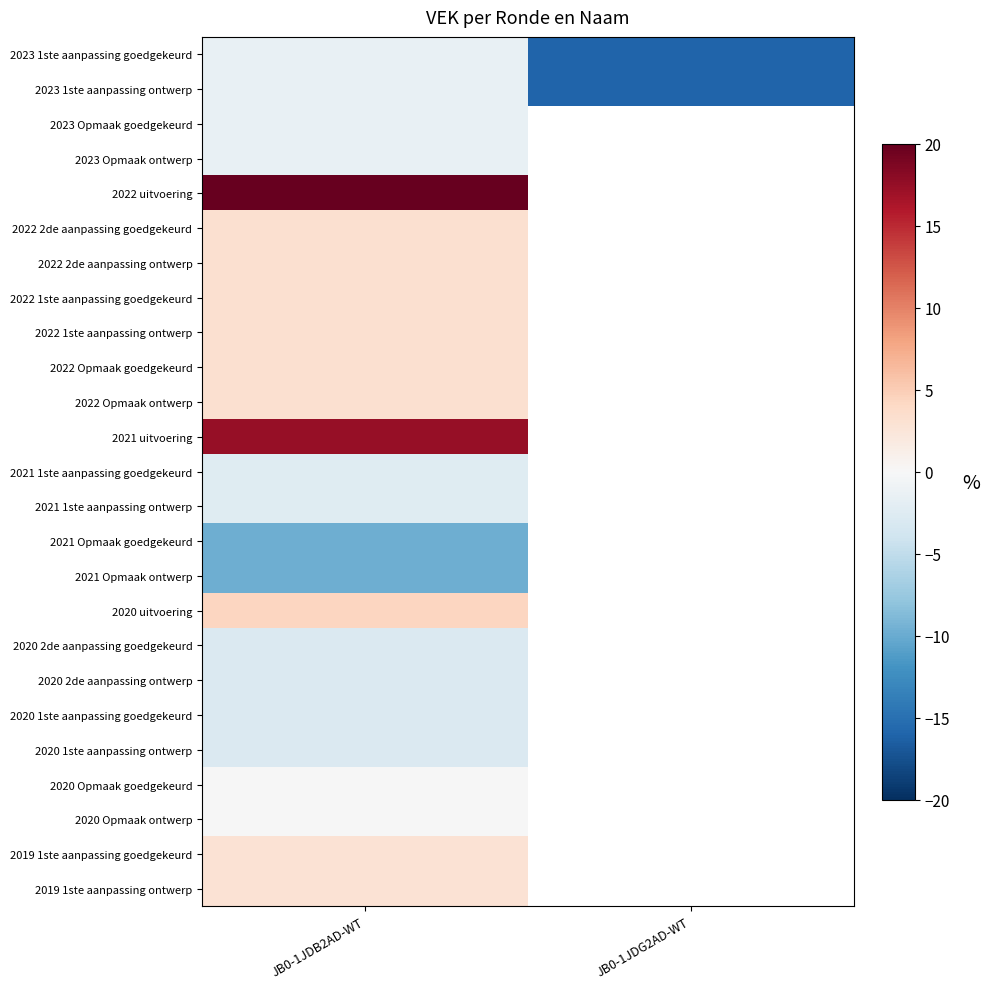

The 2022 1ste aanpassing goedgekeurd series shows 2.1 at JB0-1JDB2AD-WT. True or false?

False